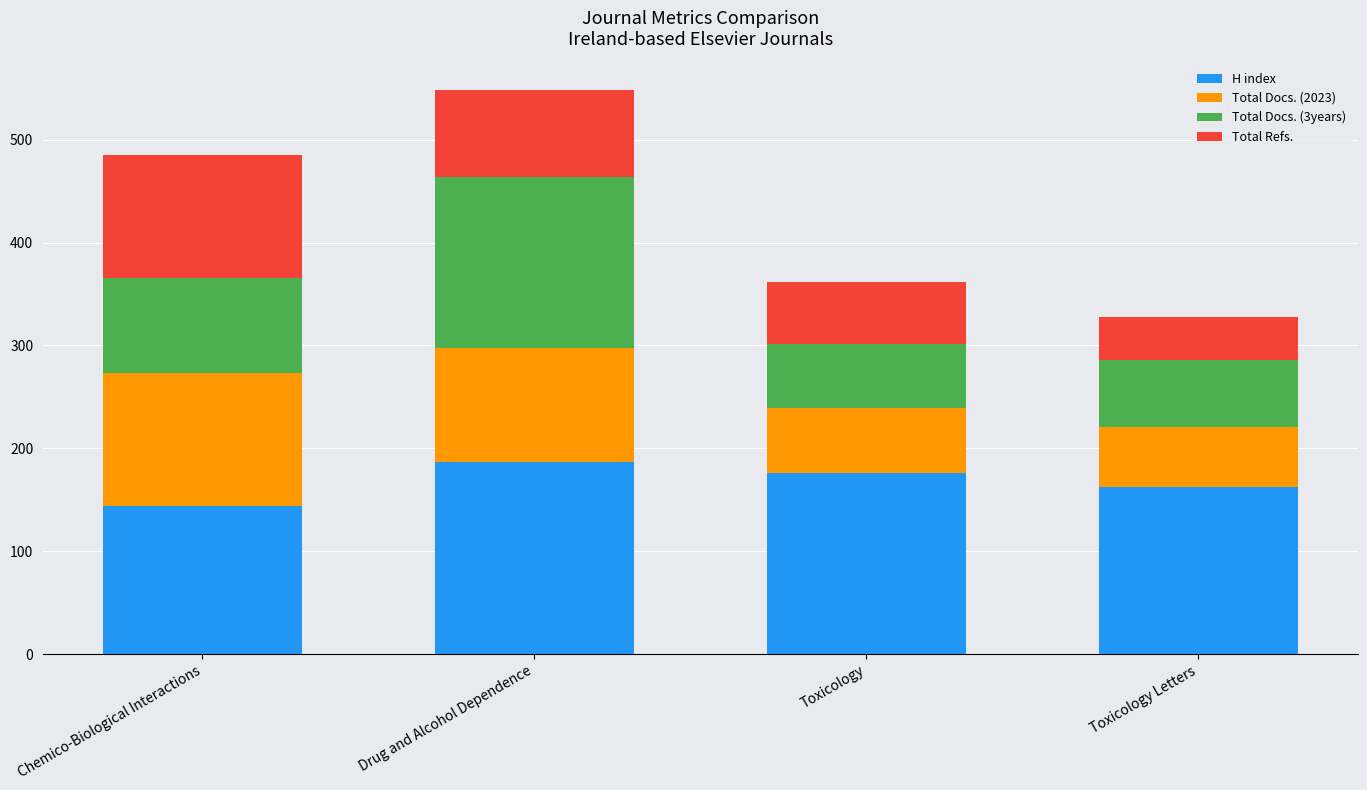

What is the total value across all series at Toxicology?

361.6